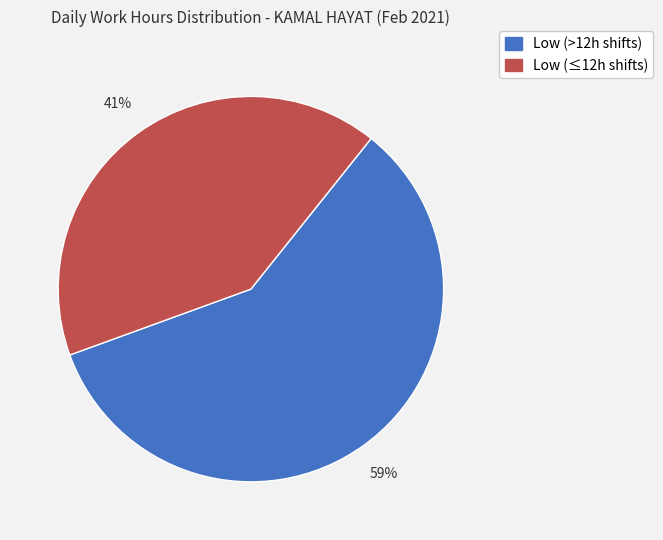

Is there a majority slice in this chart?

Yes